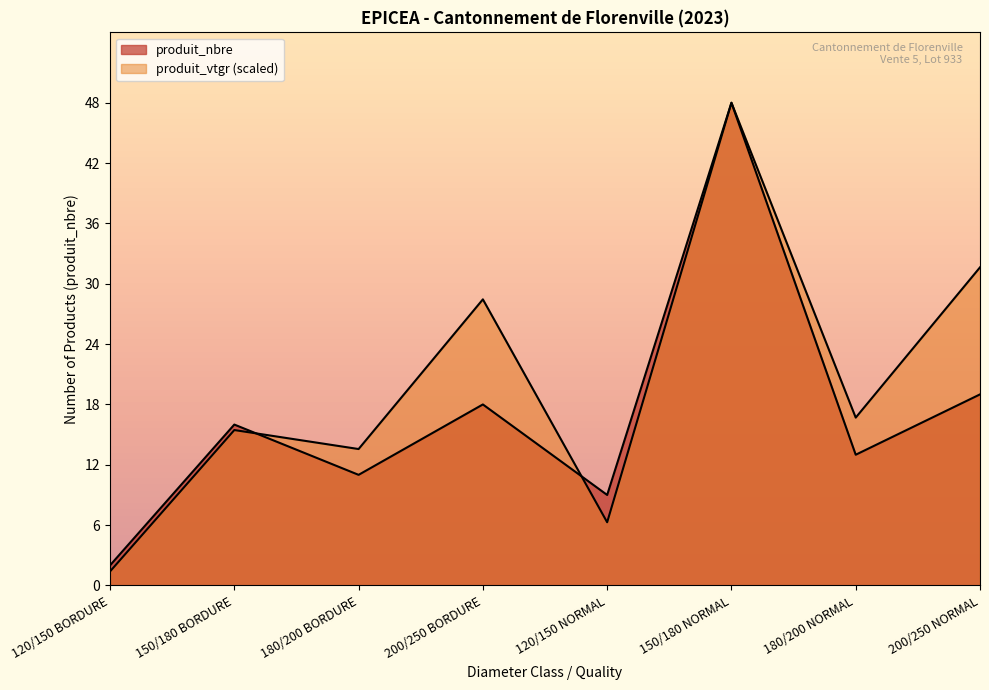

How many intersections are there between produit_nbre and produit_vtgr?

3